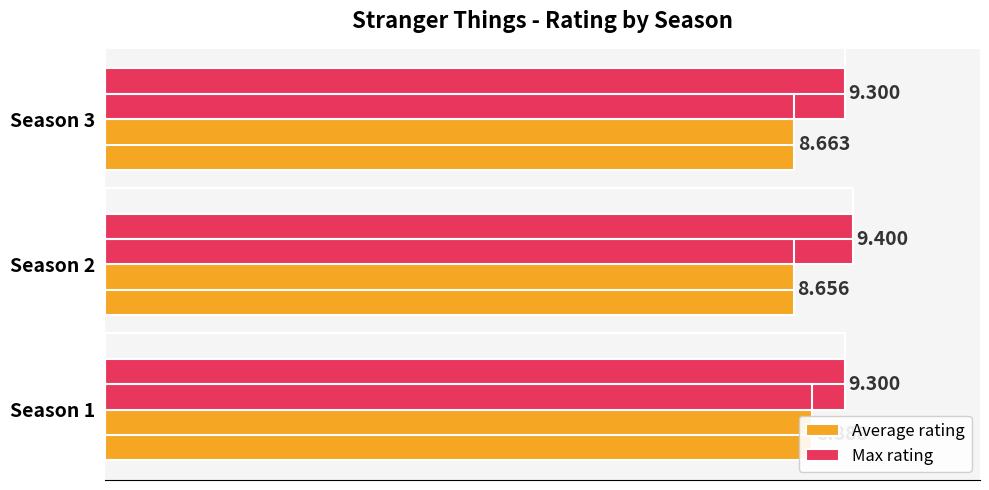

What is the total value across all series at Season 2?

18.1